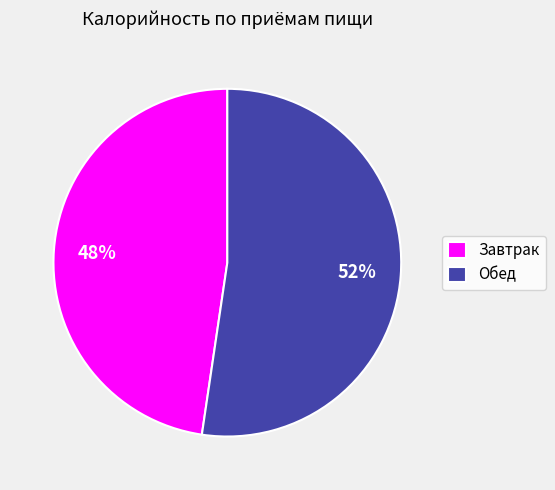

To the nearest percent, what is the average slice percentage?

50%